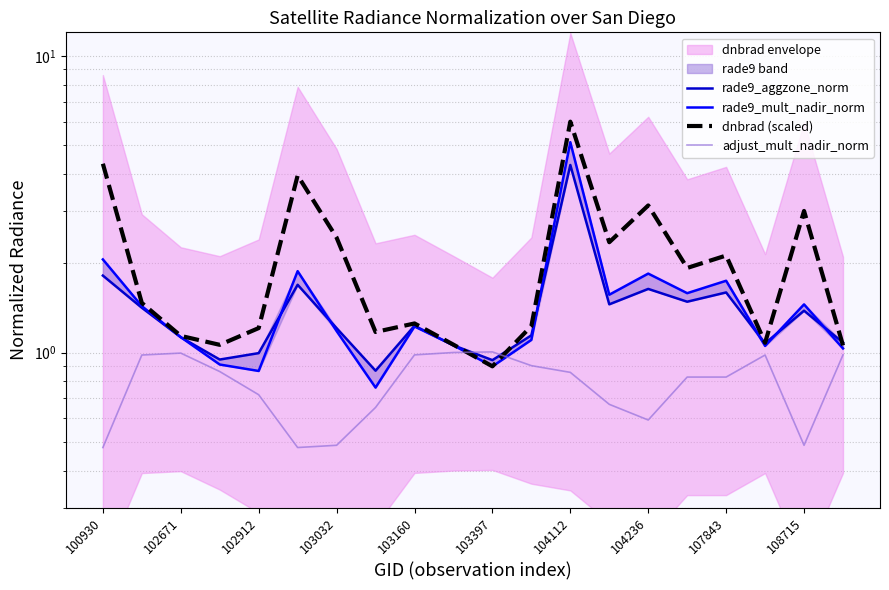

At which label is rade9_aggzone_norm closest to 2?

100930